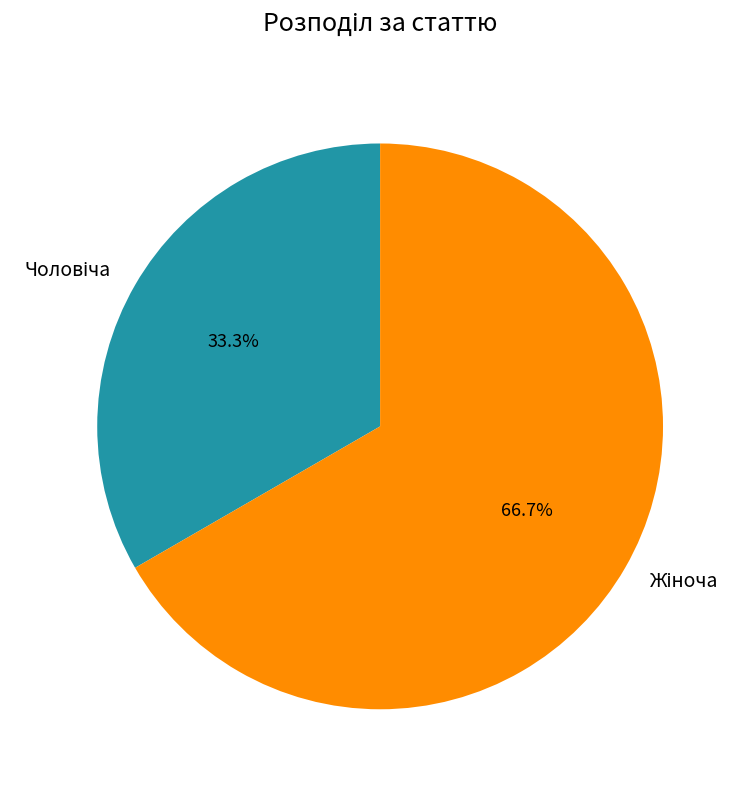

Is there any slice that represents more than half of the pie?

Yes